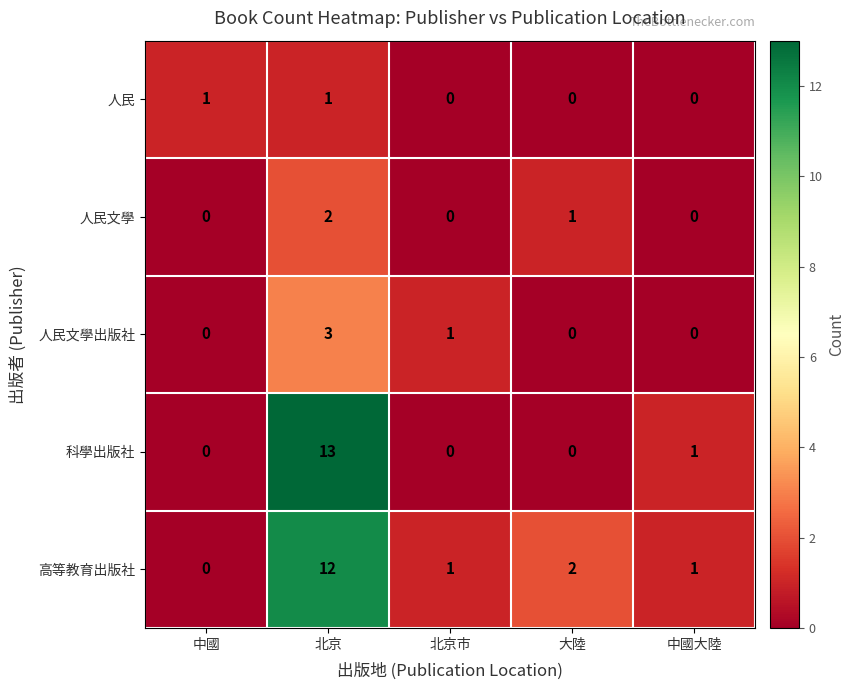

Reading left to right, extract all data points from this chart.

人民: 中國=1	北京=1	北京市=0	大陸=0	中國大陸=0
人民文學: 中國=0	北京=2	北京市=0	大陸=1	中國大陸=0
人民文學出版社: 中國=0	北京=3	北京市=1	大陸=0	中國大陸=0
科學出版社: 中國=0	北京=13	北京市=0	大陸=0	中國大陸=1
高等教育出版社: 中國=0	北京=12	北京市=1	大陸=2	中國大陸=1